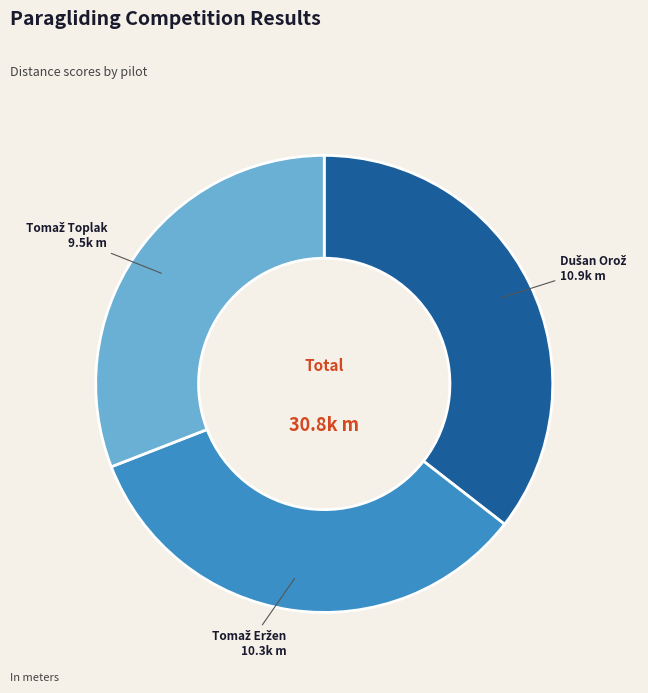

Does any single category account for the majority?

No